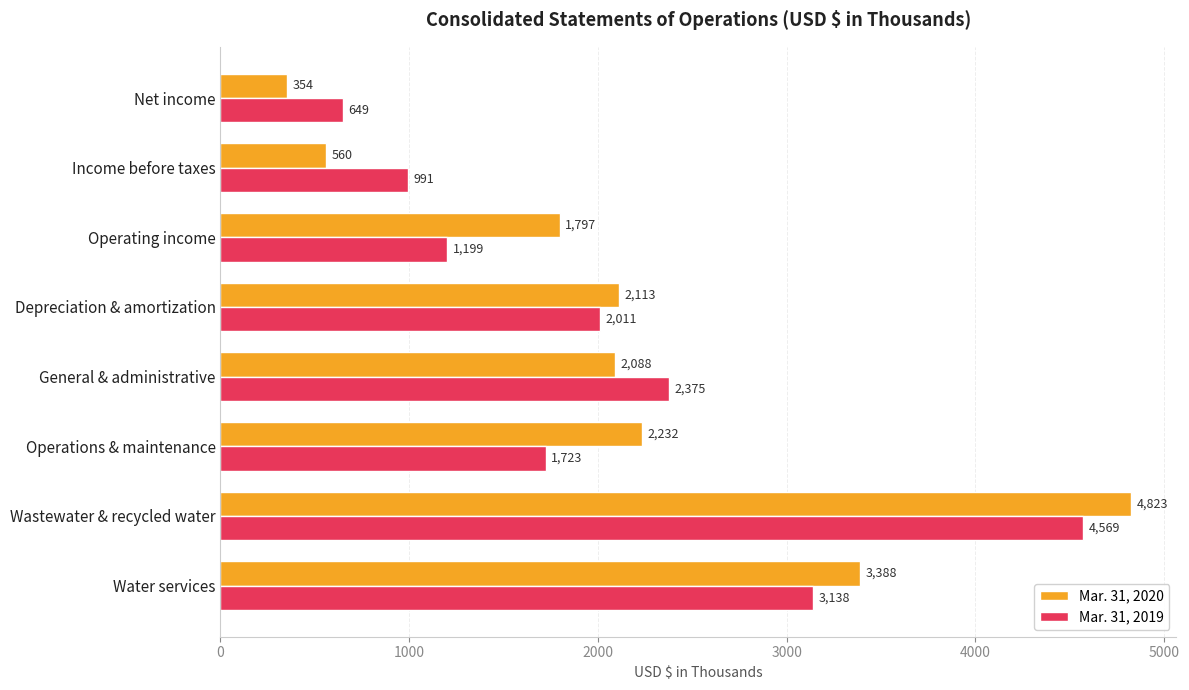

How many values in the Mar. 31, 2019 series are below 2011?

4